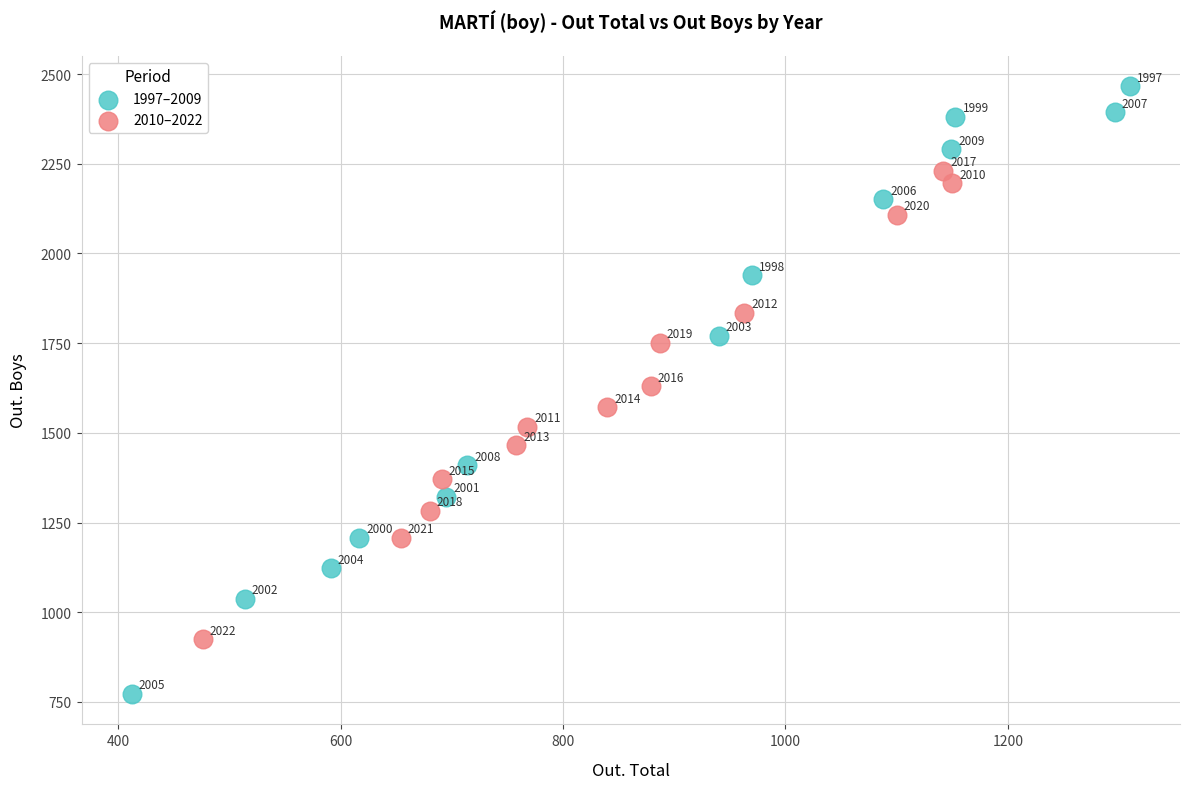

Which series contains the lowest Y value?

1997–2009